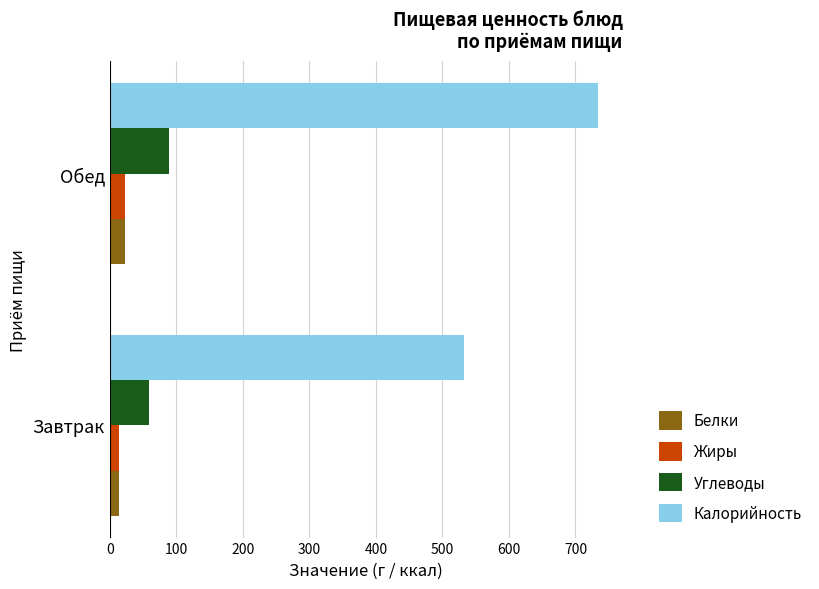

What is the sum of all Калорийность values?

1266.4